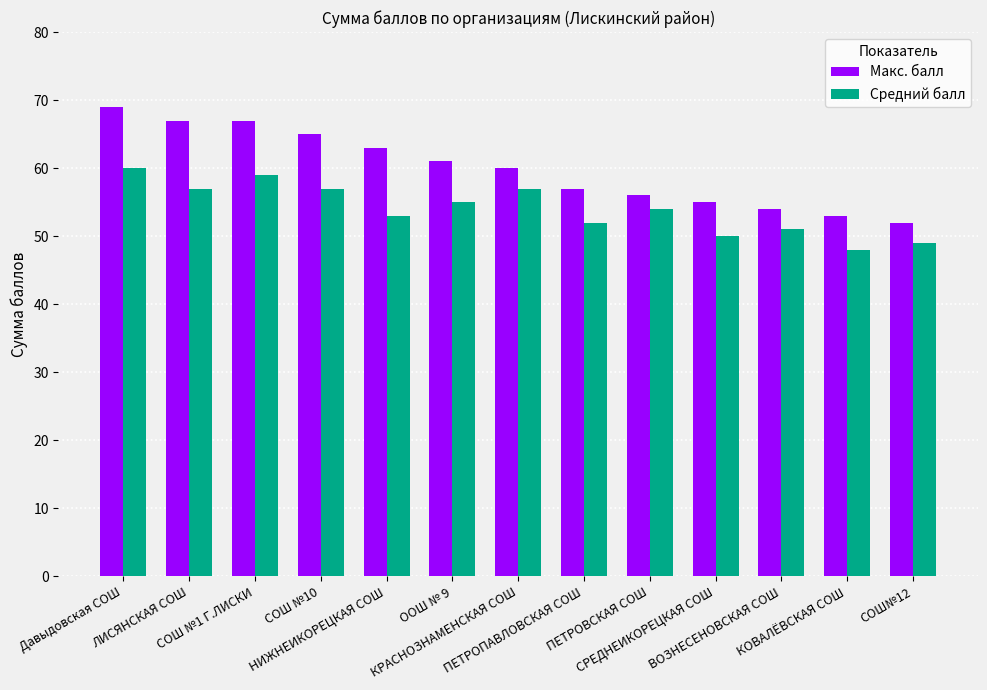

Where is Макс. балл nearest to the value 60?

КРАСНОЗНАМЕНСКАЯ СОШ